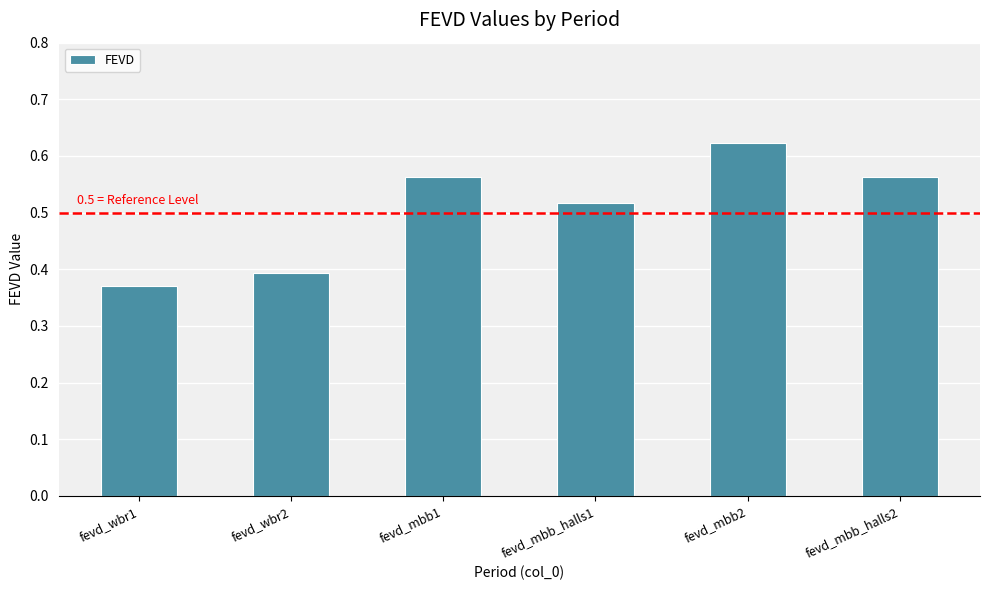

Which label corresponds to the smallest value in the chart?

fevd_wbr1